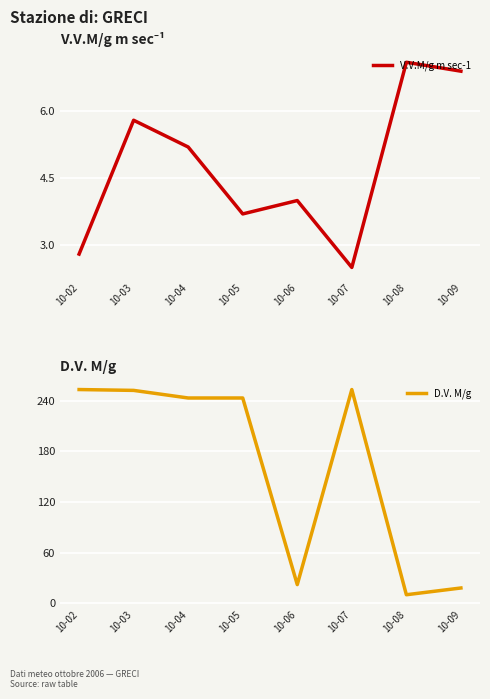

In D.V. M/g, how many points are higher than both neighbors (excluding endpoints)?

1